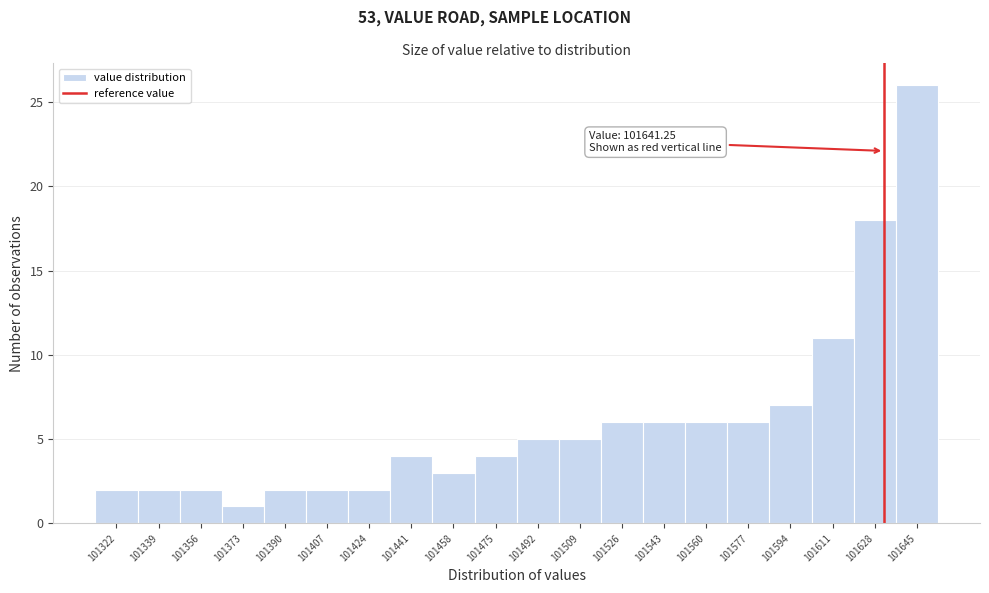

Reading left to right, what are all the values shown in this chart?

2	2	2	1	2	2	2	4	3	4	5	5	6	6	6	6	7	11	18	26